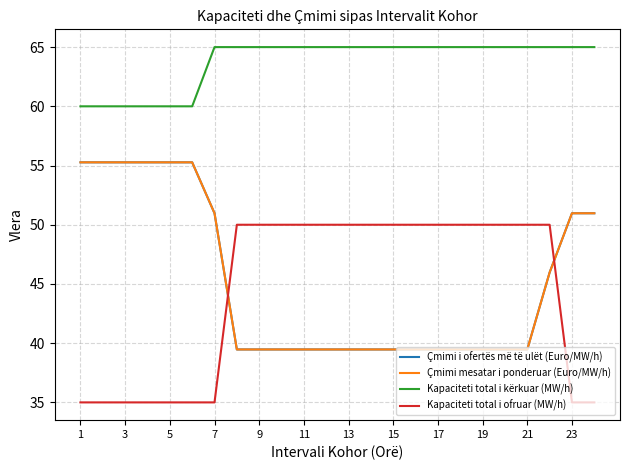

Does the chart display data point markers on the line(s)?

No